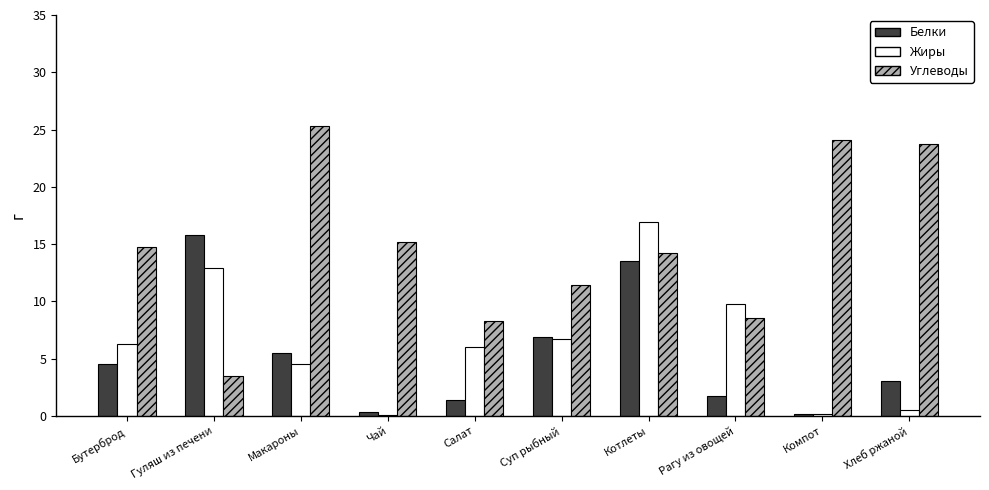

What is the sum of the Углеводы values at Бутерброд and Салат?

23.0